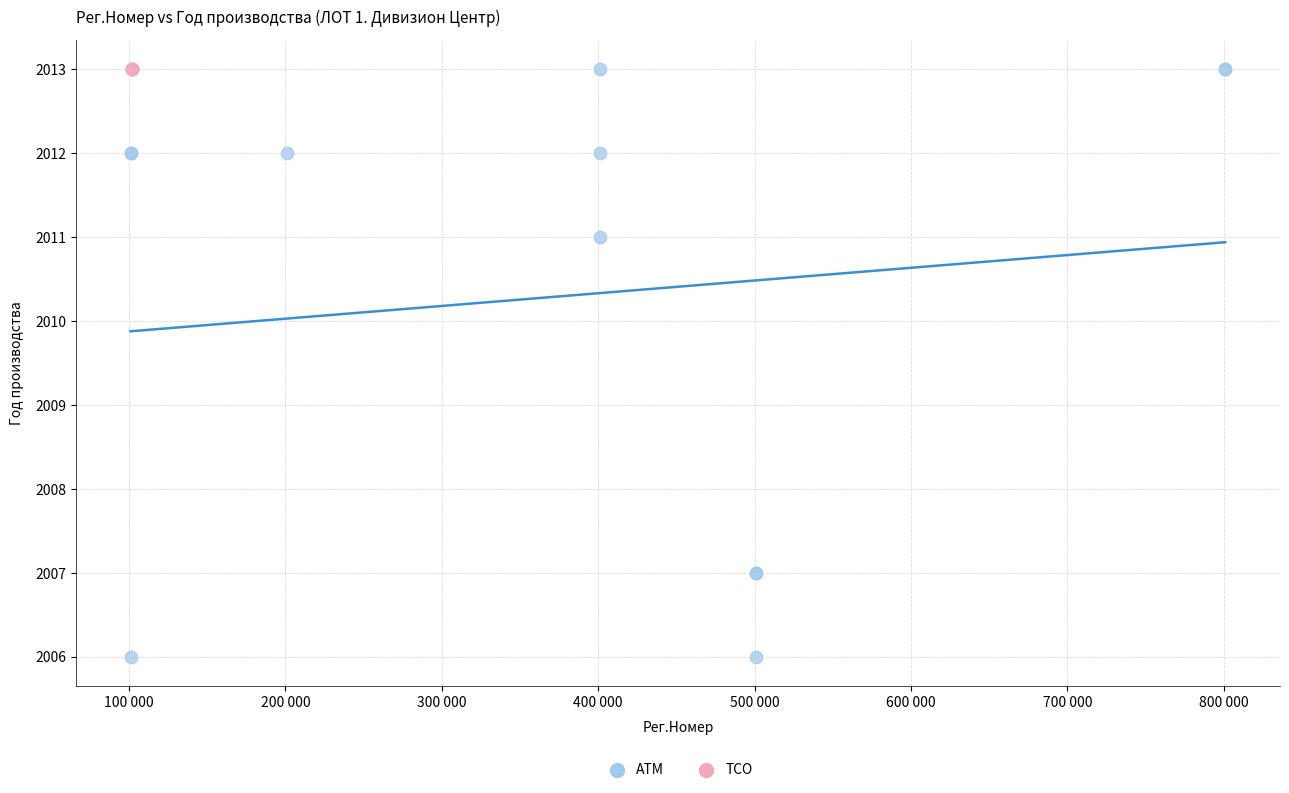

Which series reaches the minimum Y coordinate?

АТМ